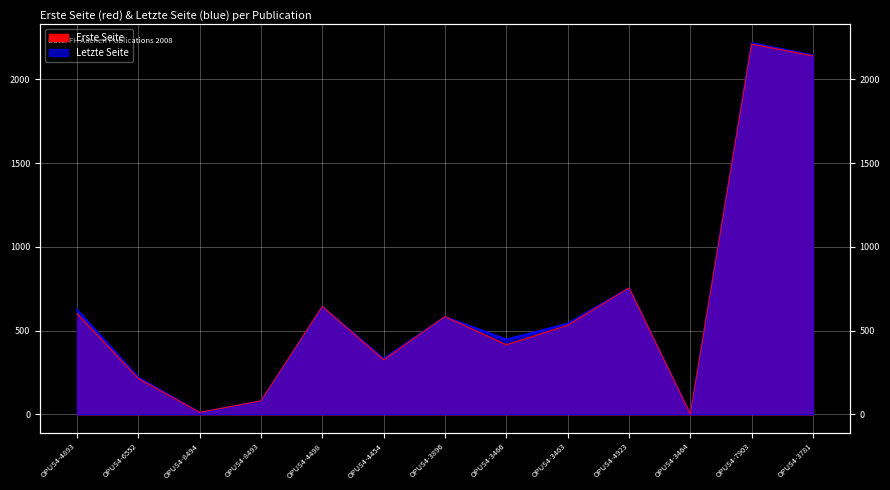

How many lines are shown in the chart?

2